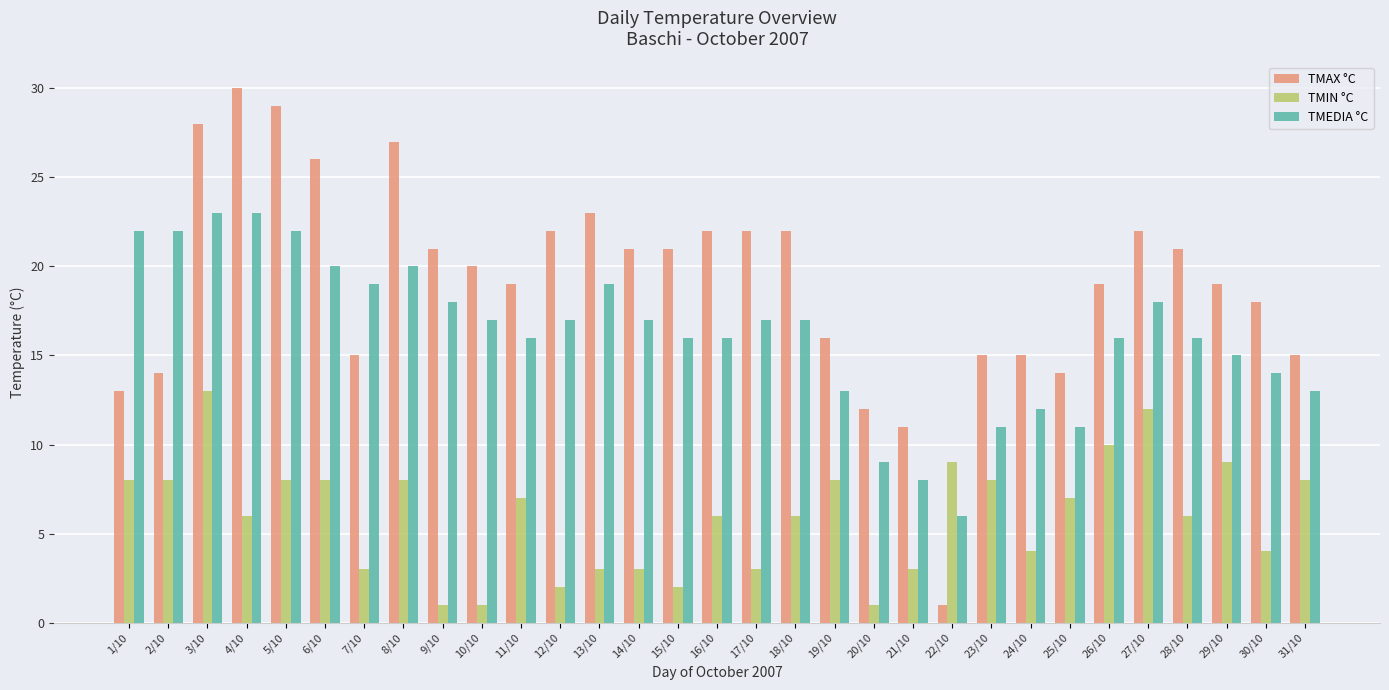

What is the minimum value shown in the chart?

1